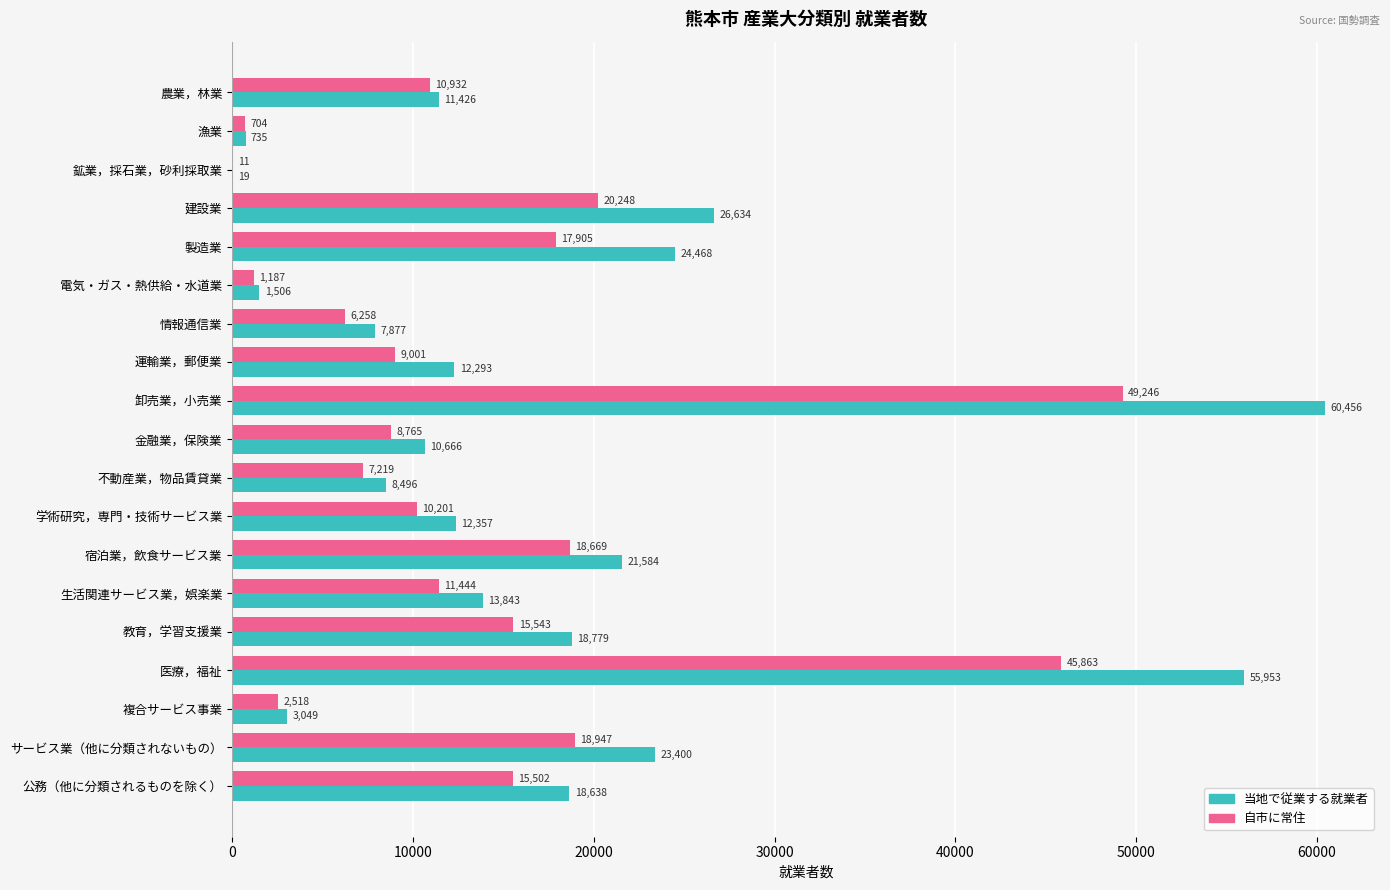

What is the sum of all 当地で従業する就業者 values?

332179